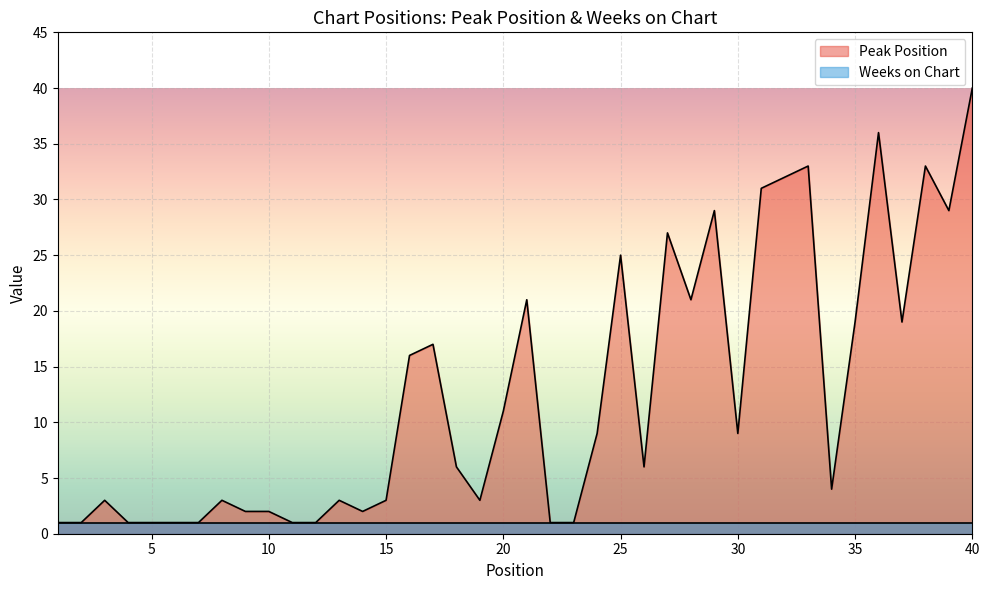

List the labels in order of value, largest first.

40, 36, 33, 38, 32, 31, 29, 39, 27, 25, 21, 28, 35, 37, 17, 16, 20, 24, 30, 18, 26, 34, 3, 8, 13, 15, 19, 9, 10, 14, 1, 2, 4, 5, 6, 7, 11, 12, 22, 23